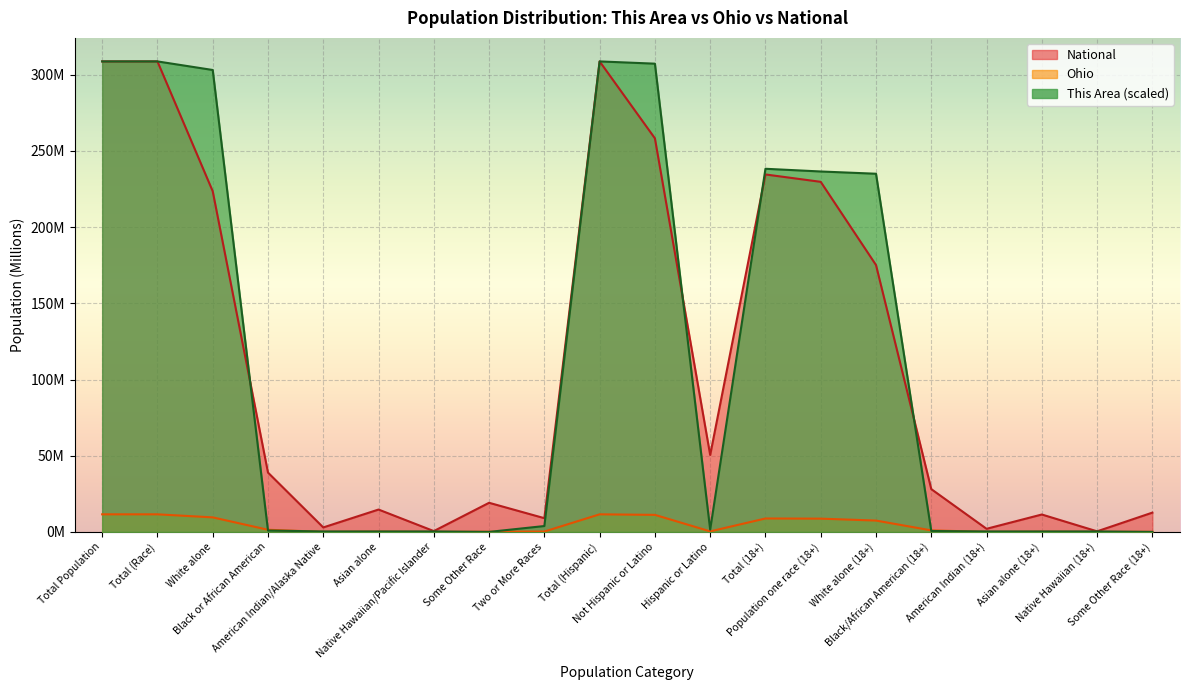

At which label does Ohio first exceed 1?

Total Population